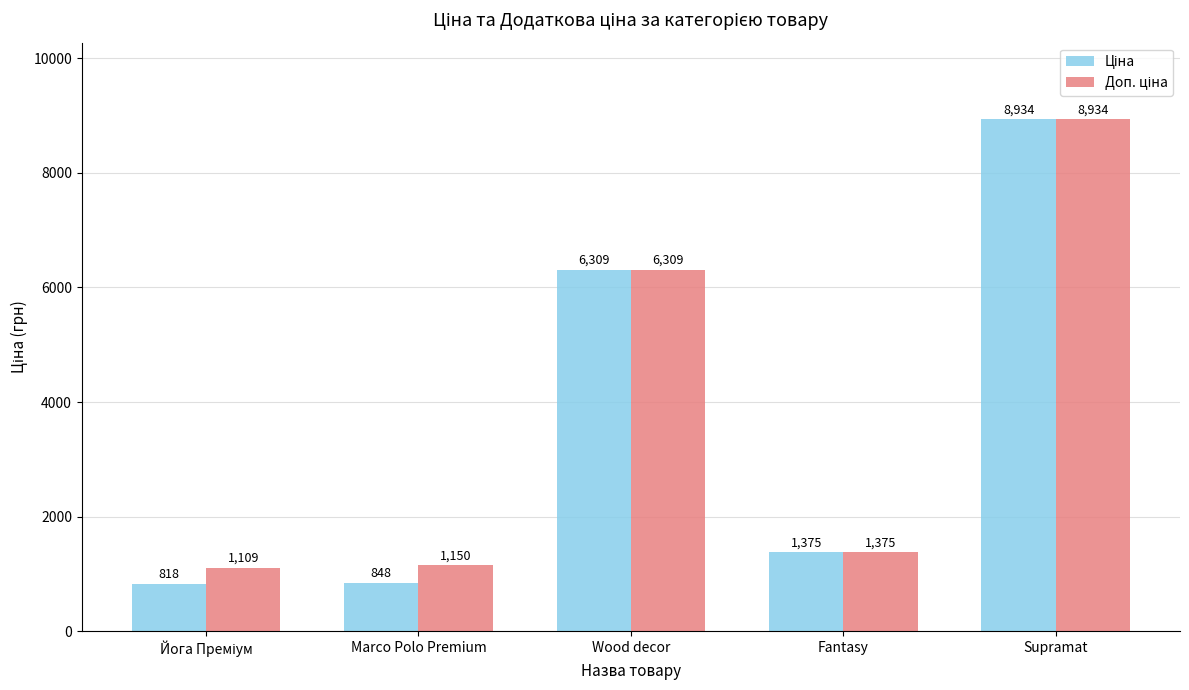

What is the greatest value displayed?

8934.1